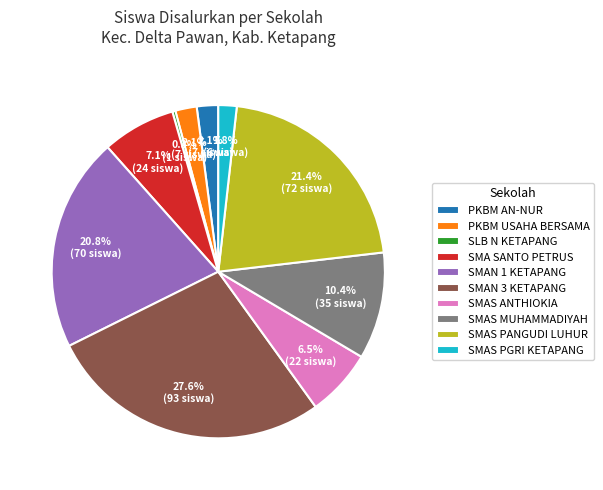

Combined, do SMAS ANTHIOKIA and SLB N KETAPANG account for over 50%?

No